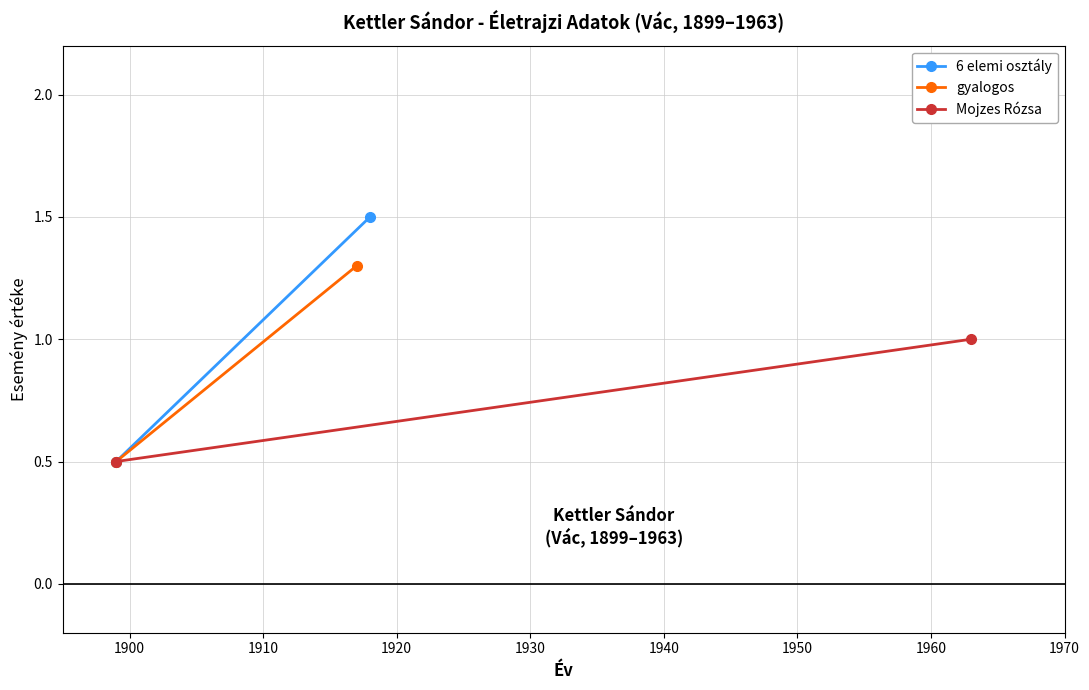

Count the number of categories in the chart.

2